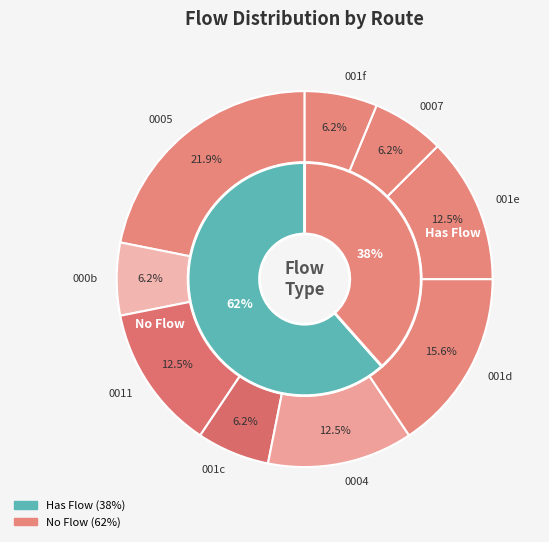

To the nearest percent, what is the difference between the largest and smallest slice percentages?

16%